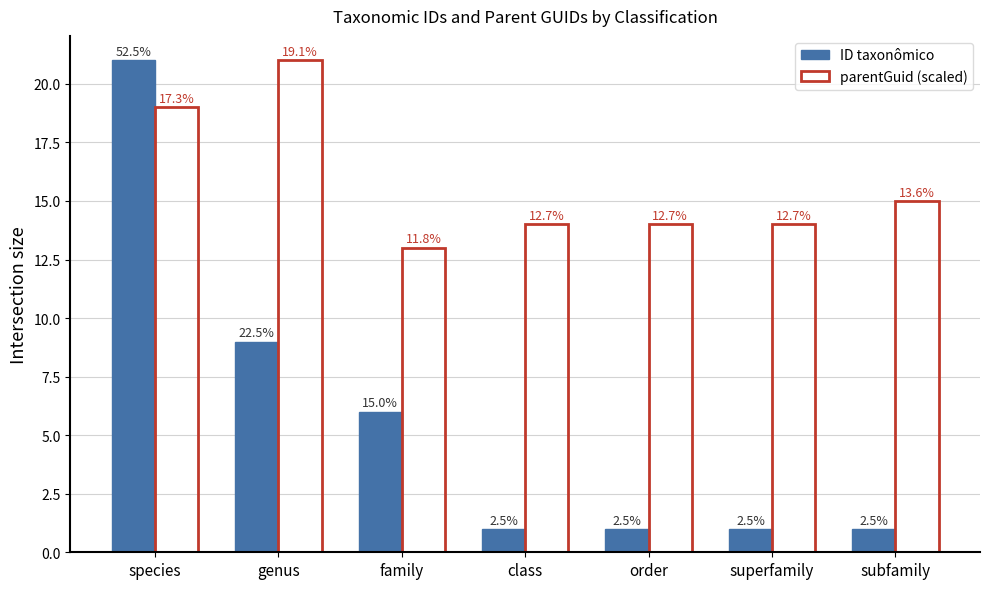

True or false: ID taxonômico has a value of 6 at family.

True